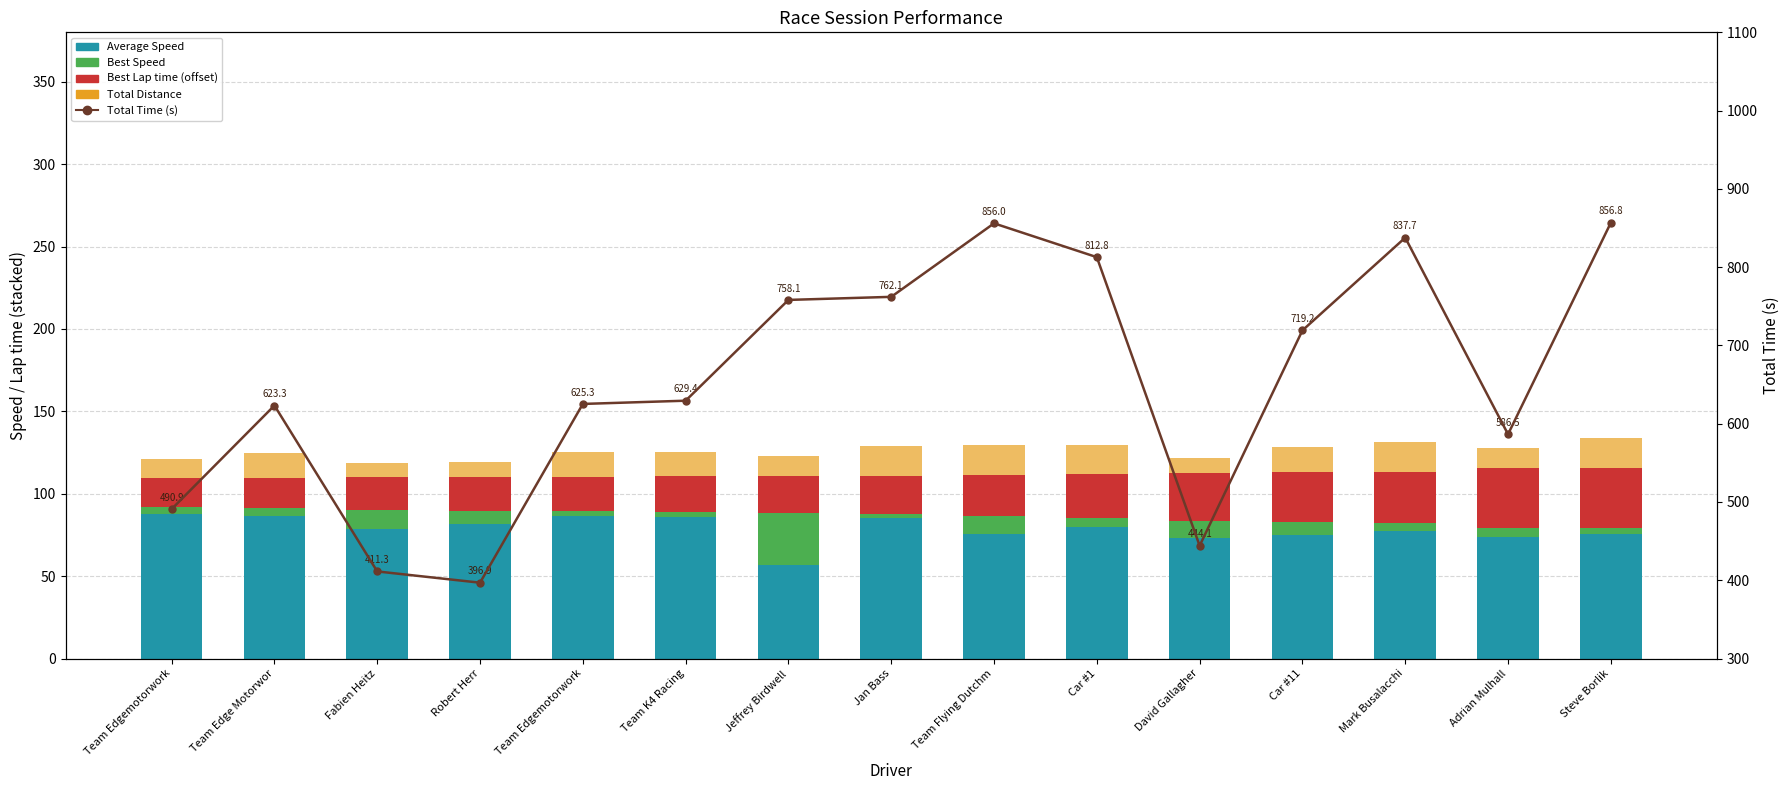

At which category is the sum across all series the highest?

Steve Borlik